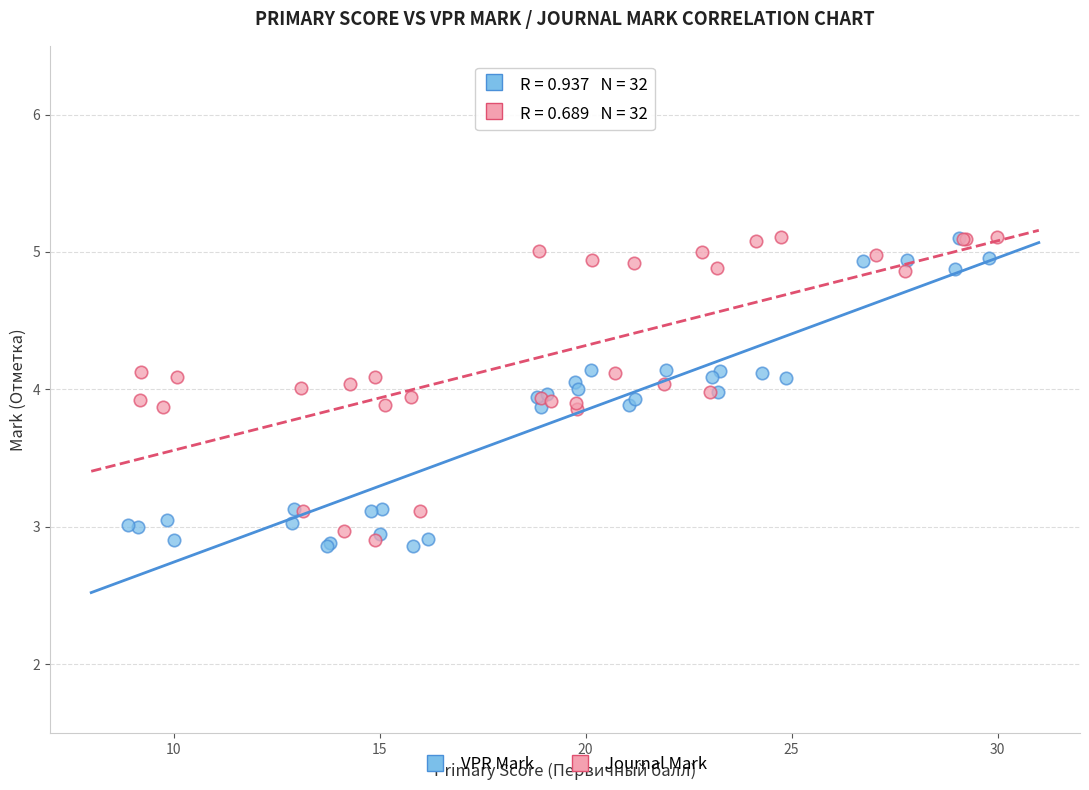

What are all the series names shown in the legend?

VPR Mark, Journal Mark